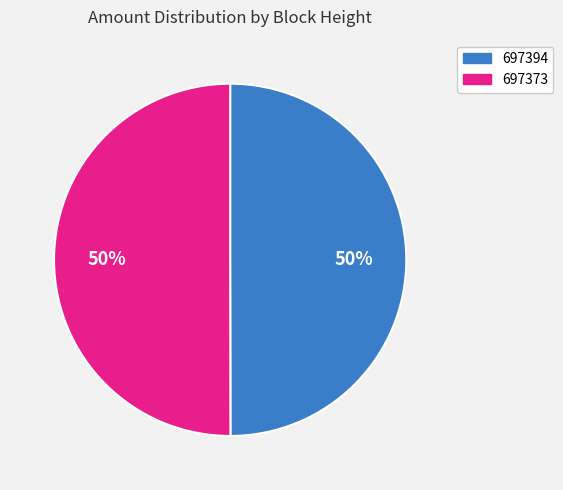

To the nearest percent, what is the combined percentage of 697394 and 697373?

100%